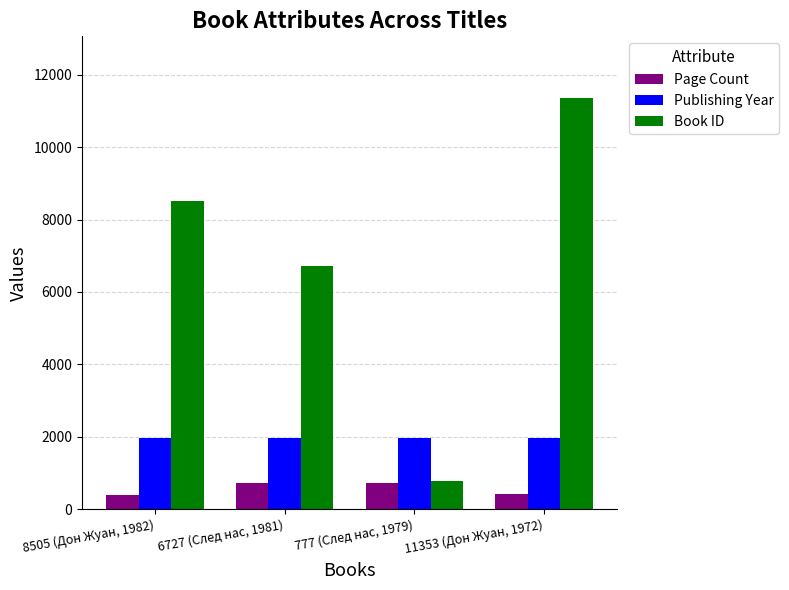

List the series in order of their peak value, lowest first.

Page Count, Publishing Year, Book ID